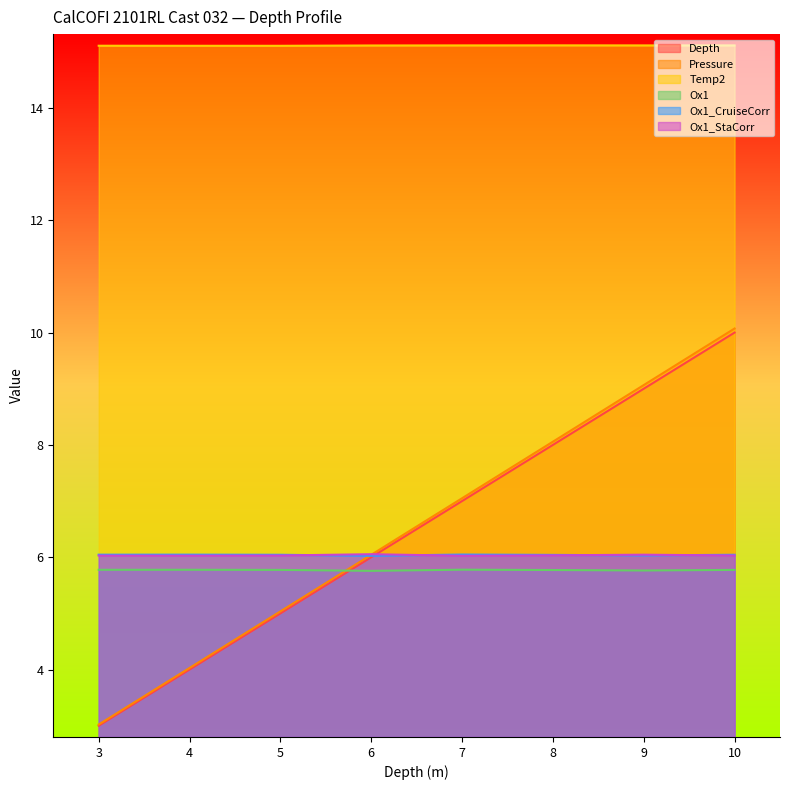

List the labels in order of Pressure value, smallest first.

3, 4, 5, 6, 7, 8, 9, 10